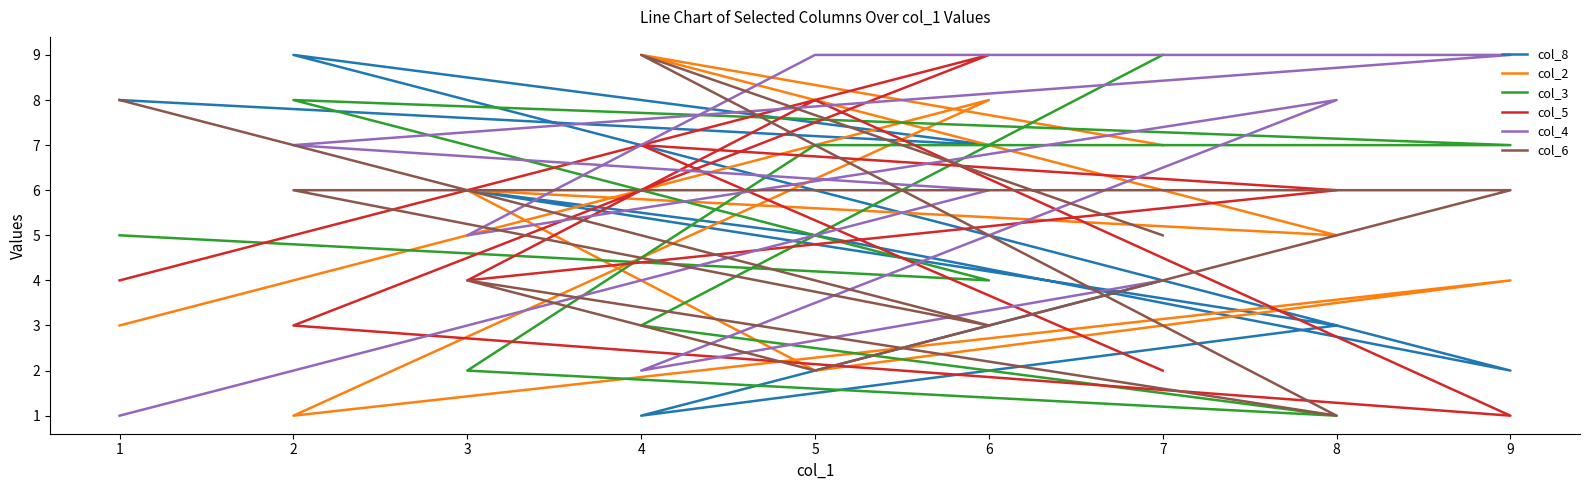

True or false: col_3 and col_2 cross at least once.

True